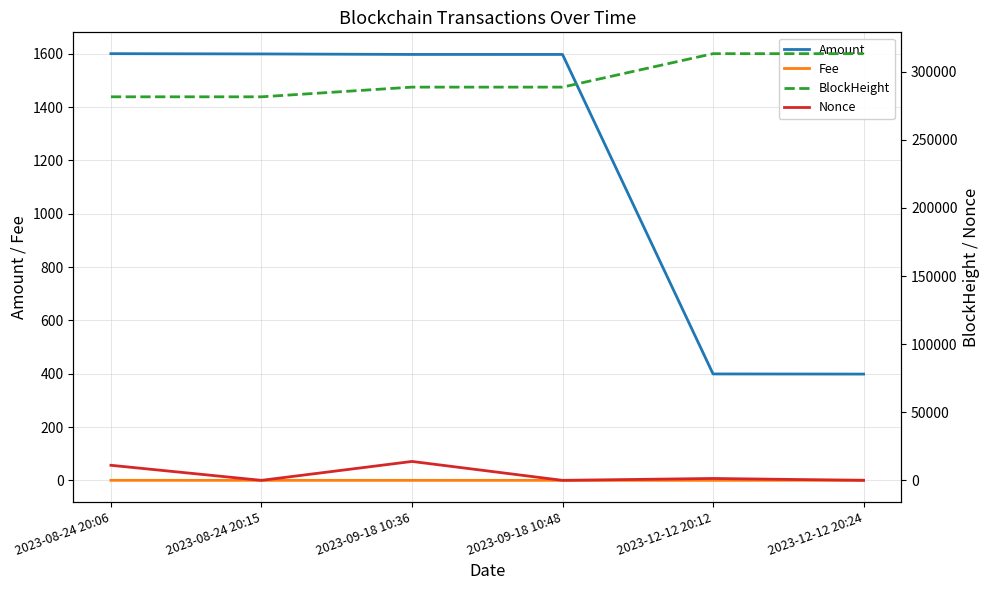

How many data points in BlockHeight are less than 288653?

3